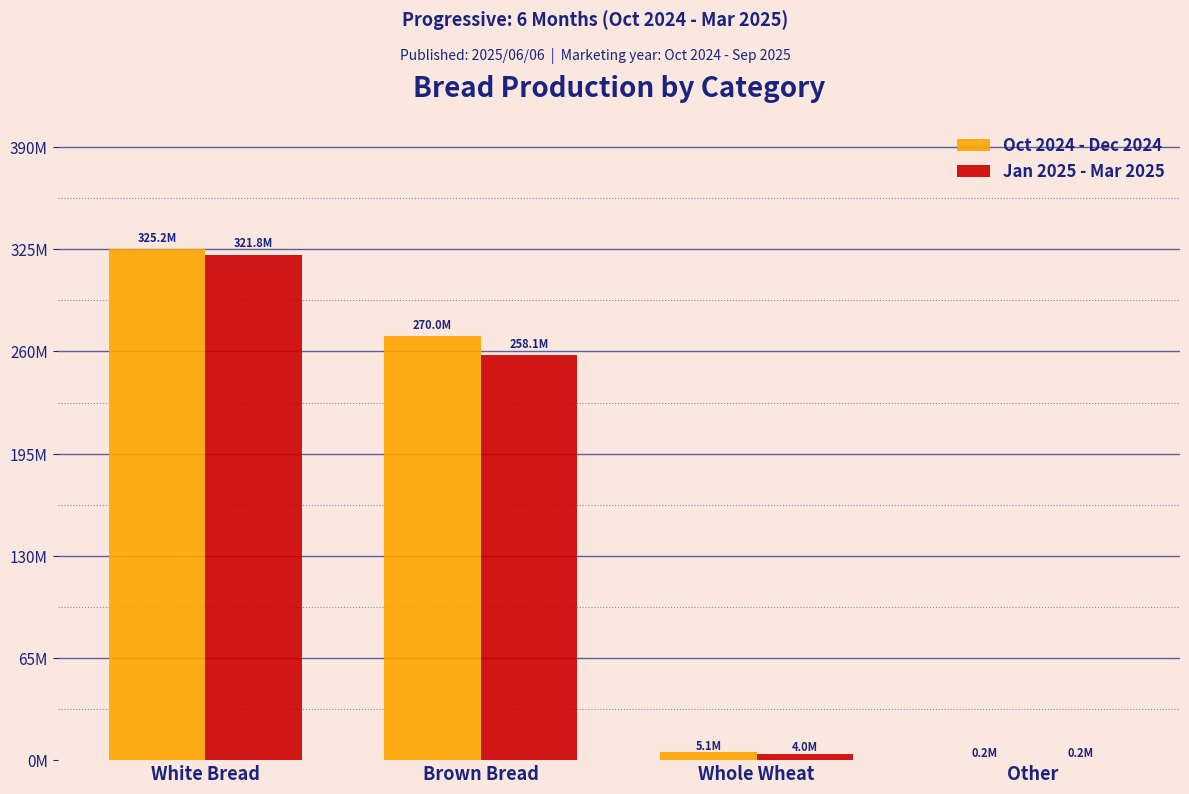

What is the value of the Oct 2024 - Dec 2024 bar at the 1st from the left?

325198977